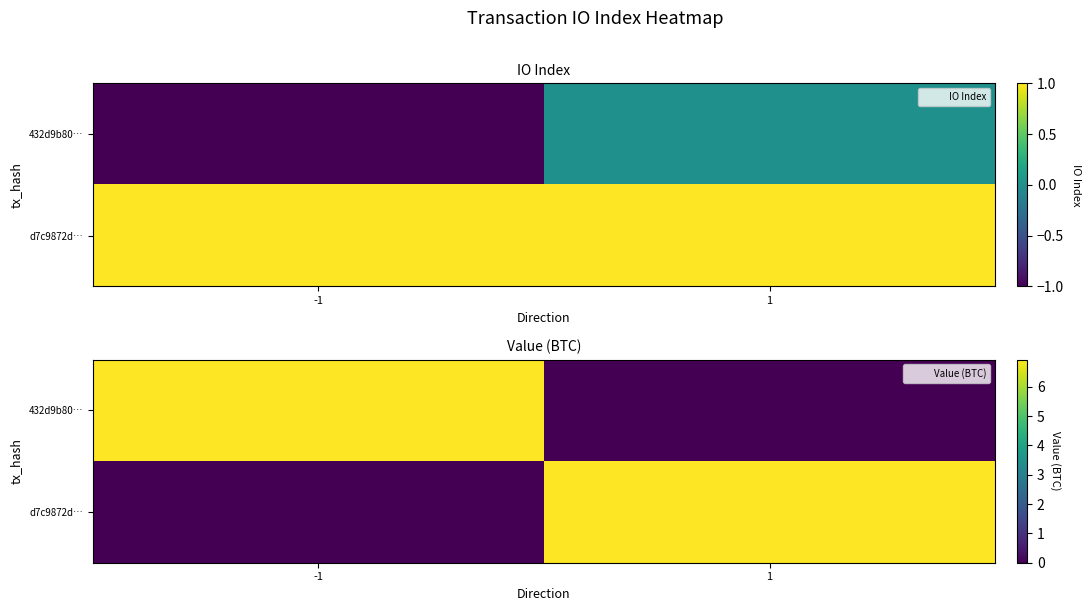

How many data points in 432d9b80… are less than 6?

1